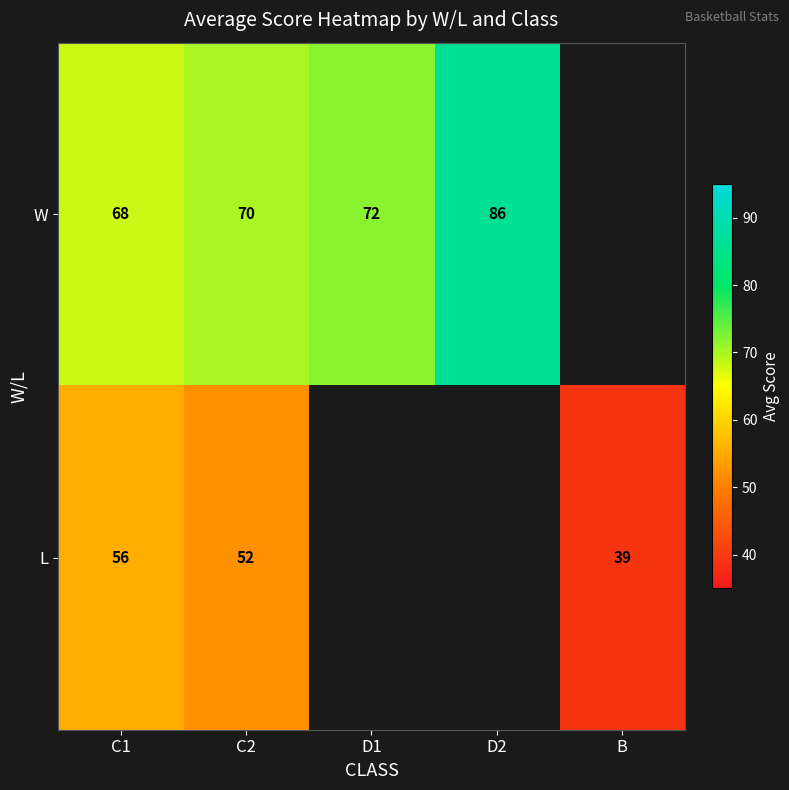

Rank the series at C2 from lowest to highest value.

L, W